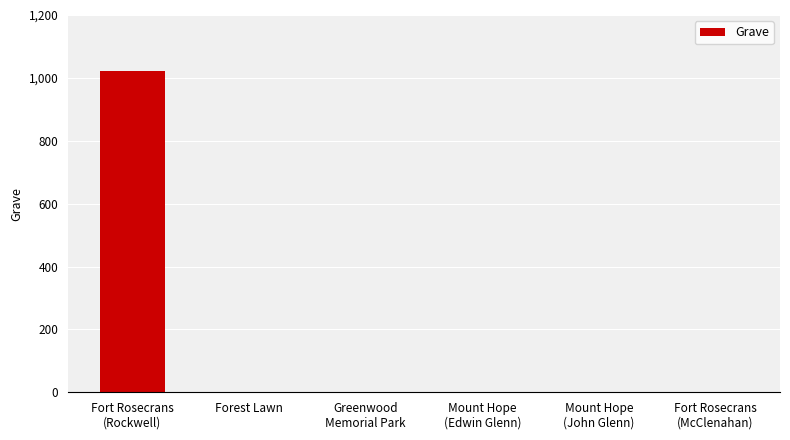

Reading left to right, what are all the values shown in this chart?

Fort Rosecrans
(Rockwell)=1023	Forest Lawn=0	Greenwood
Memorial Park=0	Mount Hope
(Edwin Glenn)=0	Mount Hope
(John Glenn)=0	Fort Rosecrans
(McClenahan)=0